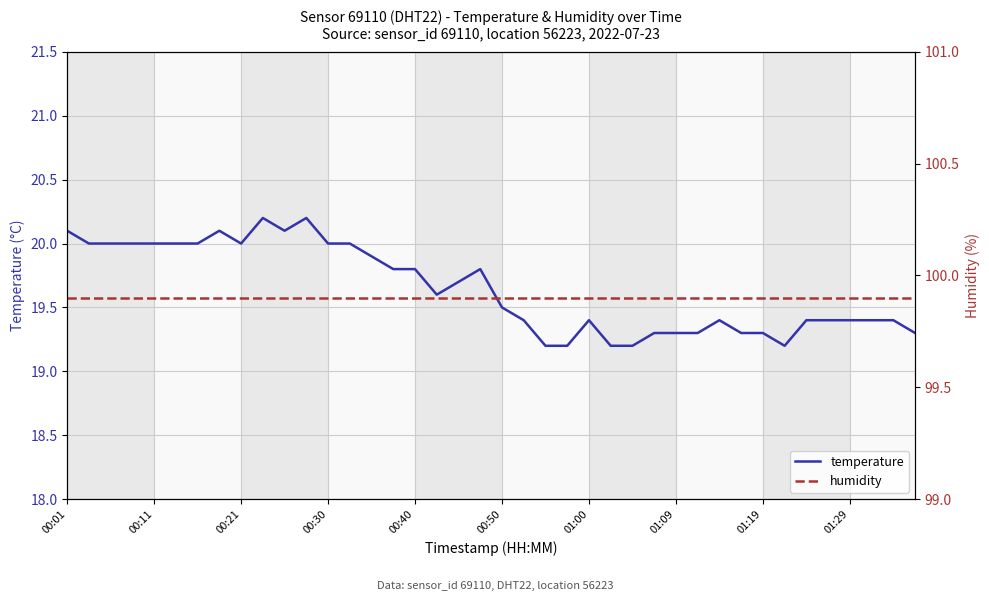

At which label is humidity closest to 99?

00:01